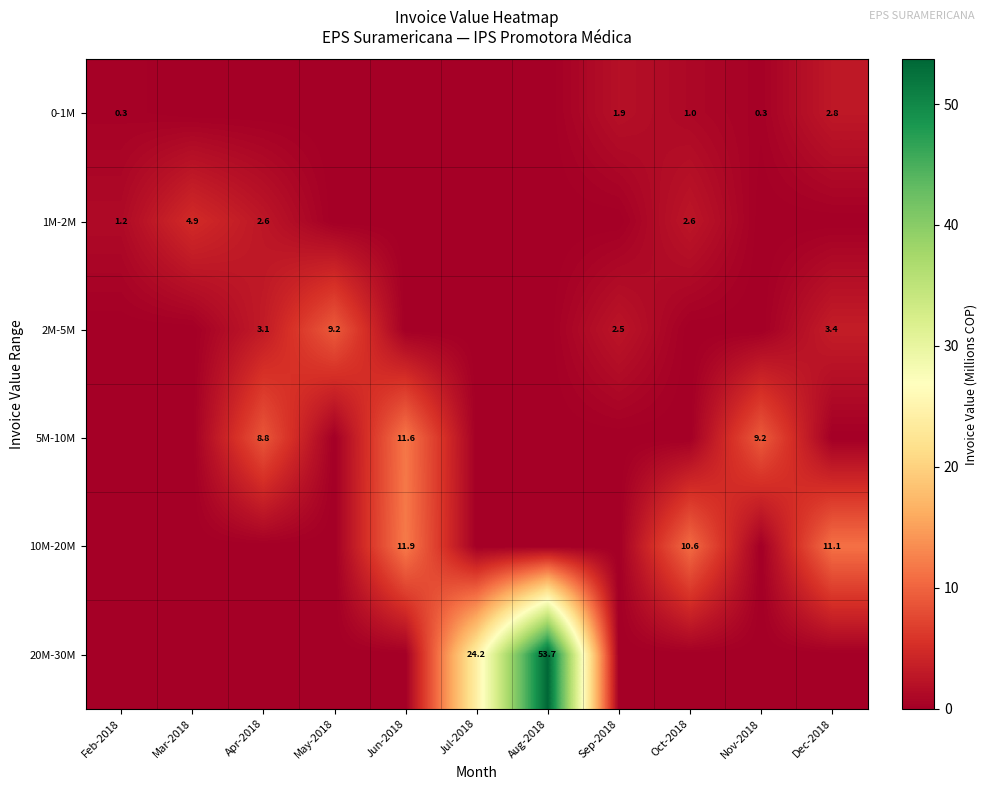

The 1M-2M series shows 1.2 at Feb-2018. True or false?

True